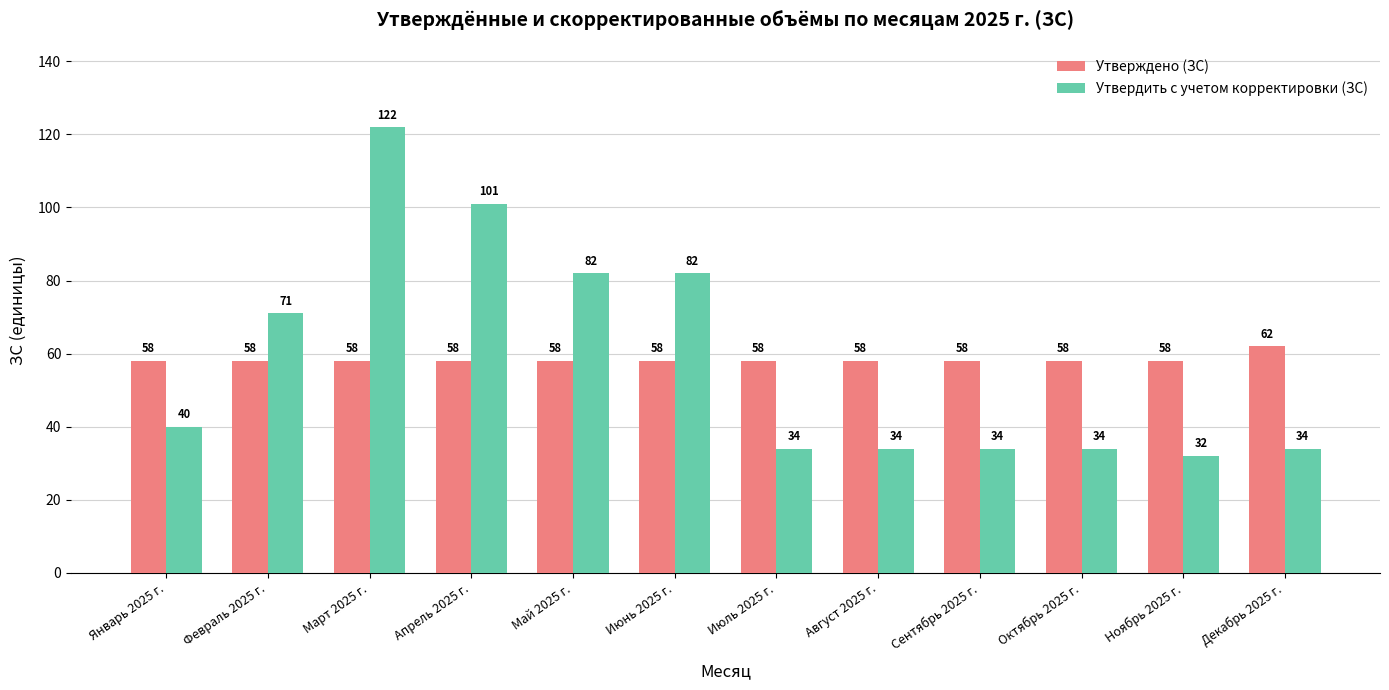

What are all the series names shown in the legend?

Утверждено (ЗС), Утвердить с учетом корректировки (ЗС)